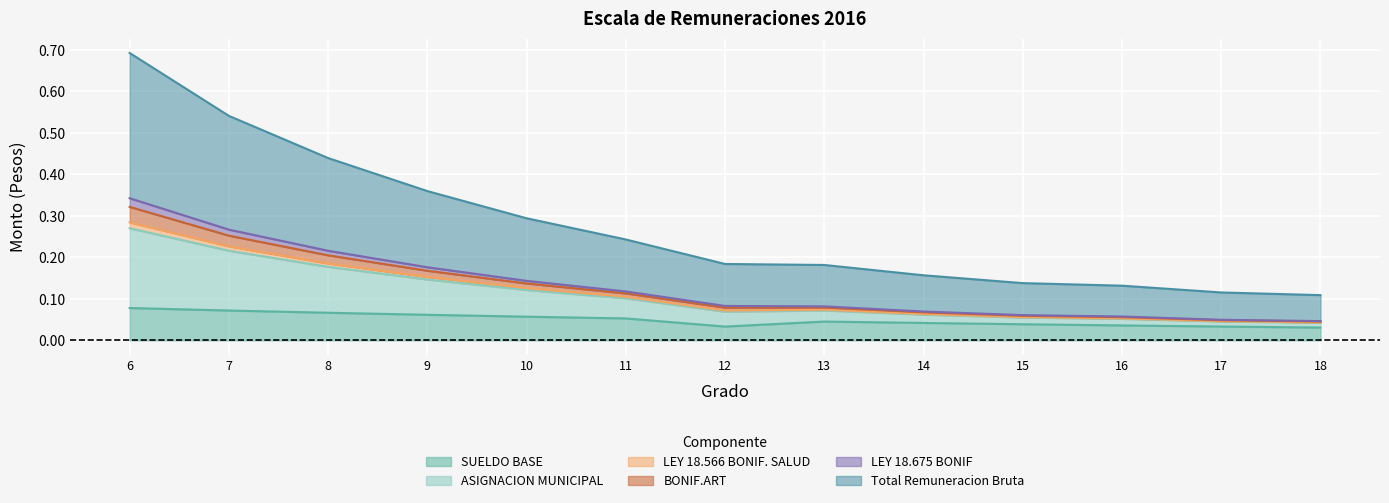

At which label is BONIF.ART closest to 0?

18